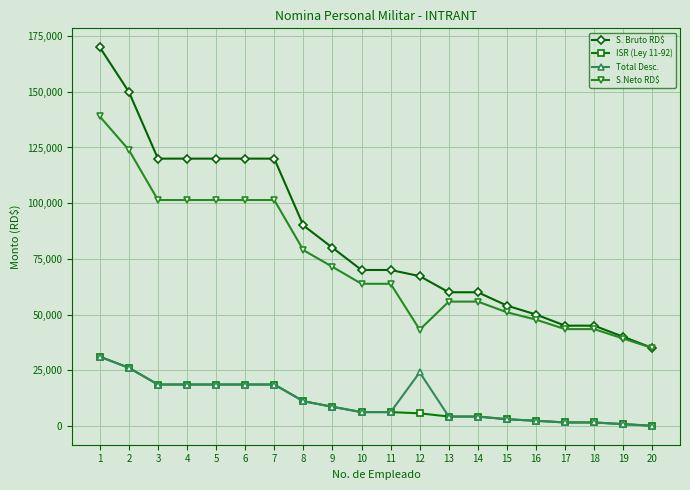

Is the value of ISR (Ley 11-92) at 10 greater than the value of S. Bruto RD$ at 2?

No